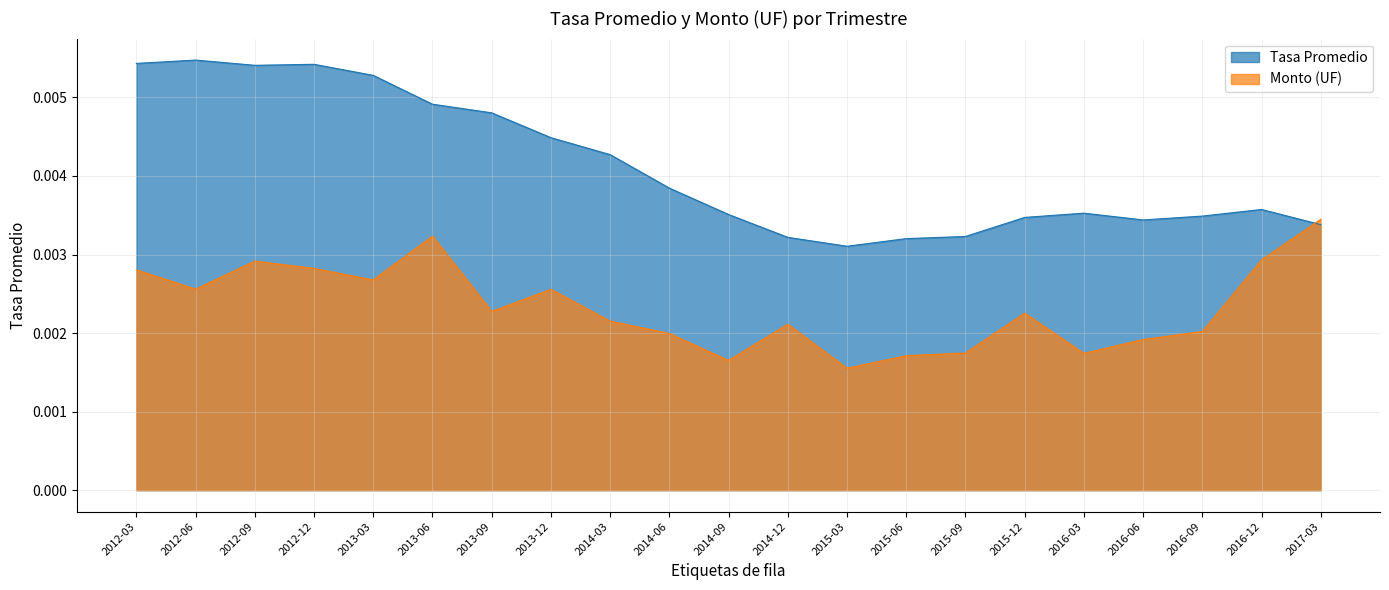

Which category has the lowest value in the Tasa Promedio series?

2015-03